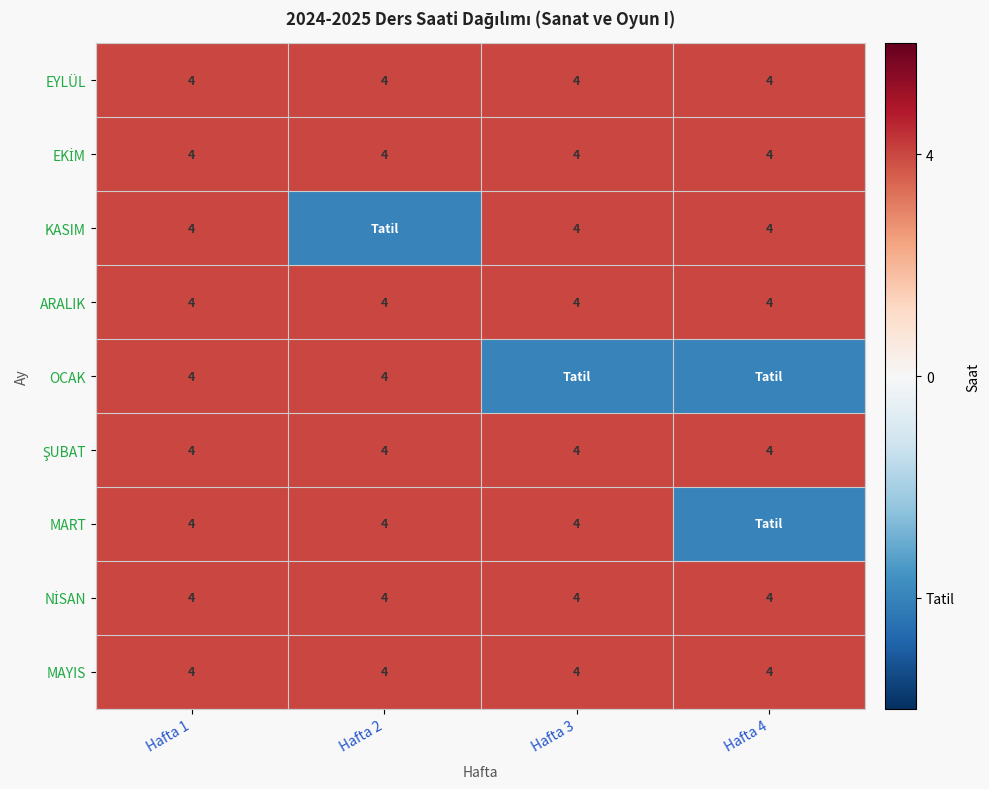

What is the average value of the ARALIK series?

4